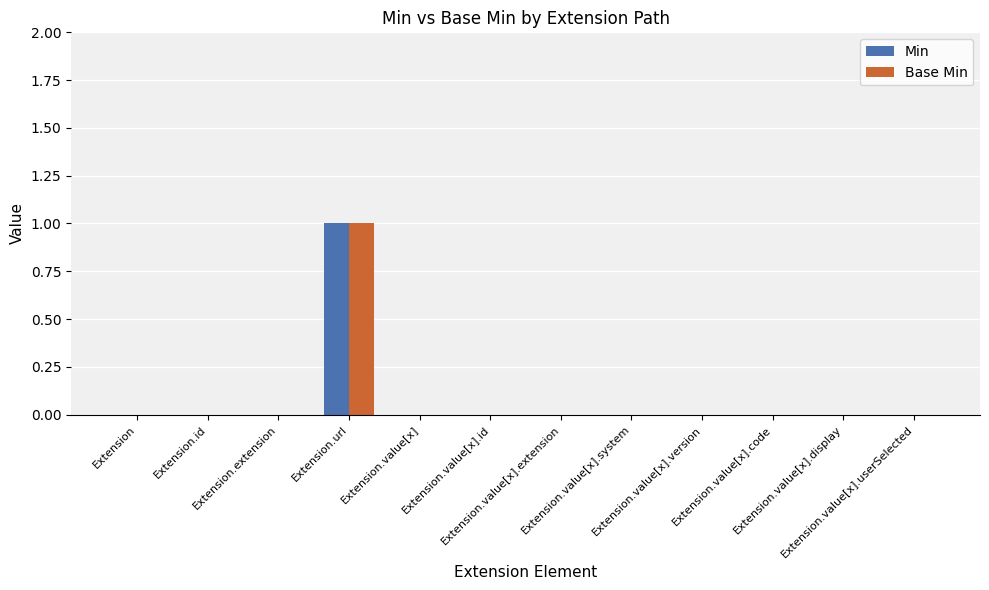

What are all the series names shown in the legend?

Min, Base Min